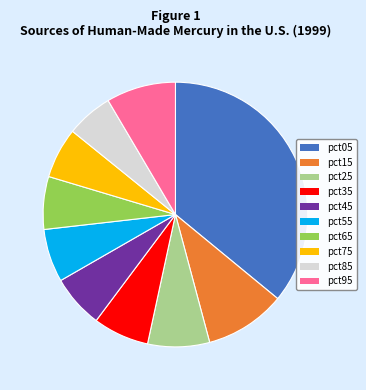

Is the sum of pct15 and pct45 greater than half?

No